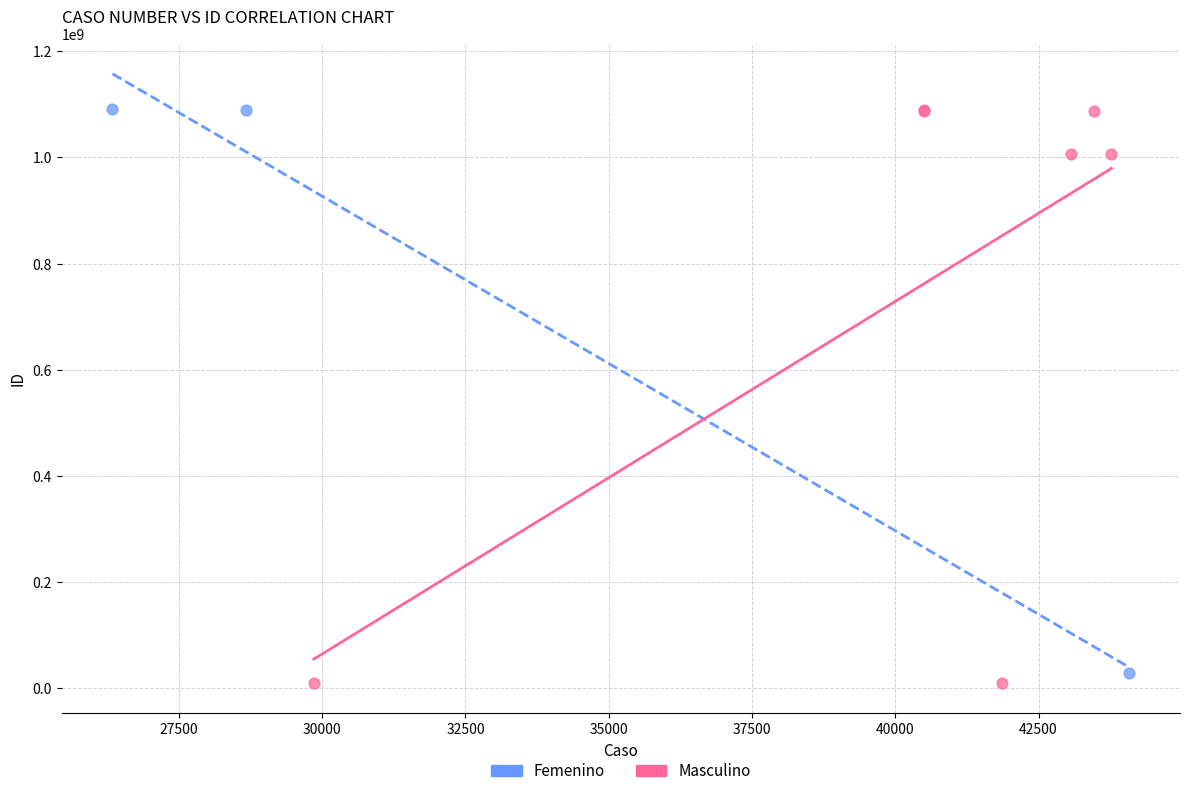

Which series has the largest Y range (max minus min)?

Masculino